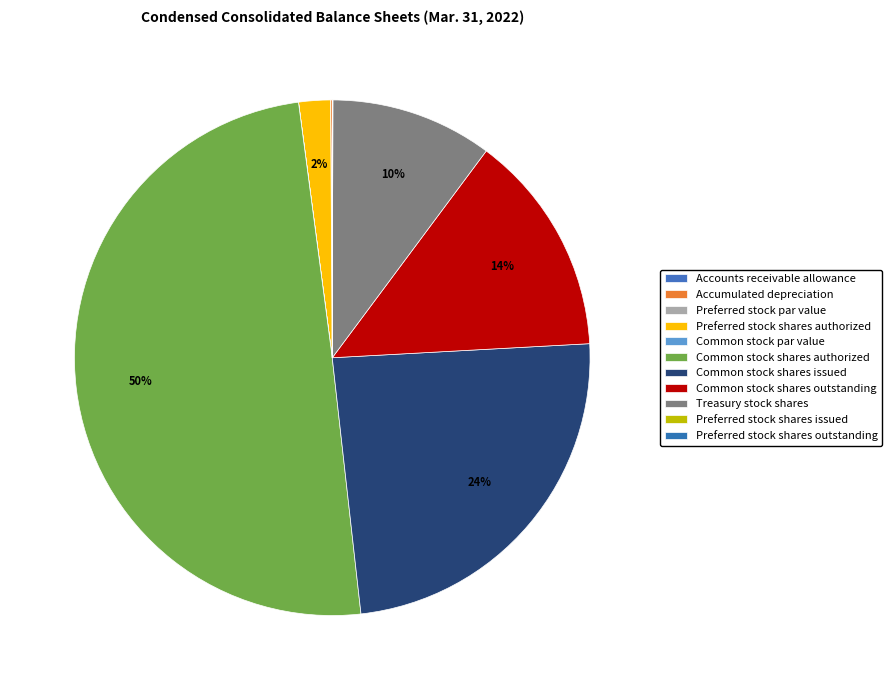

Which has a higher value, Common stock shares outstanding or Preferred stock shares authorized?

Common stock shares outstanding